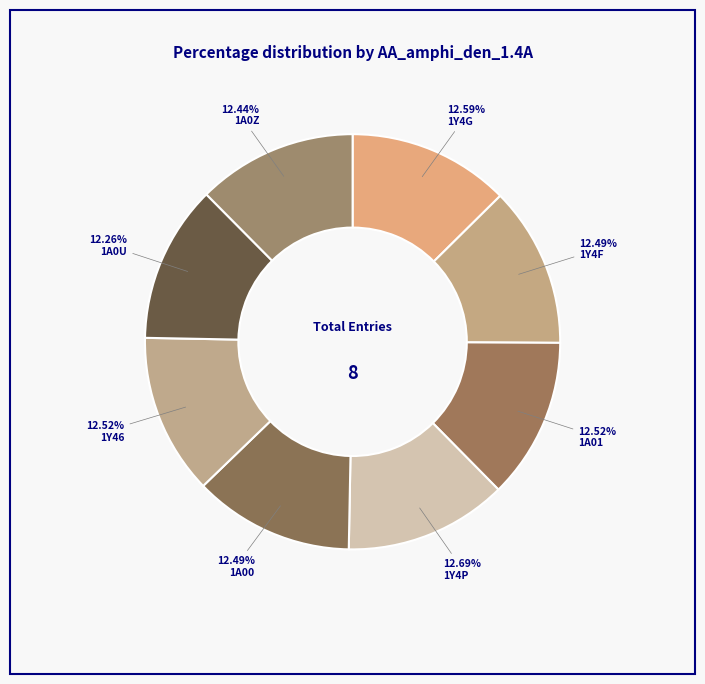

Rank the categories by value from lowest to highest.

1A0U, 1A0Z, 1Y4F, 1A00, 1Y46, 1A01, 1Y4G, 1Y4P